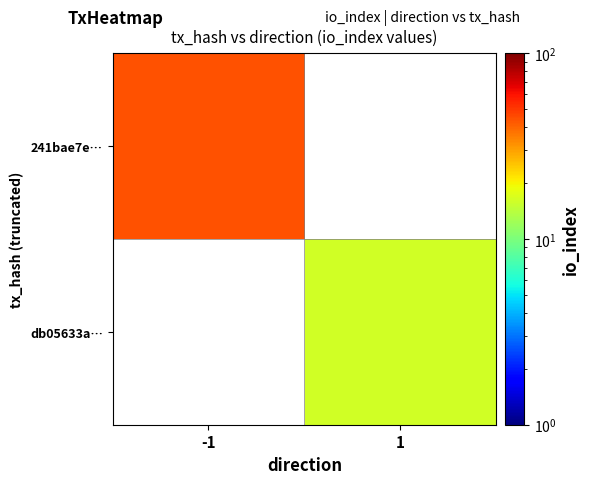

At which label does db05633a… reach its minimum?

-1